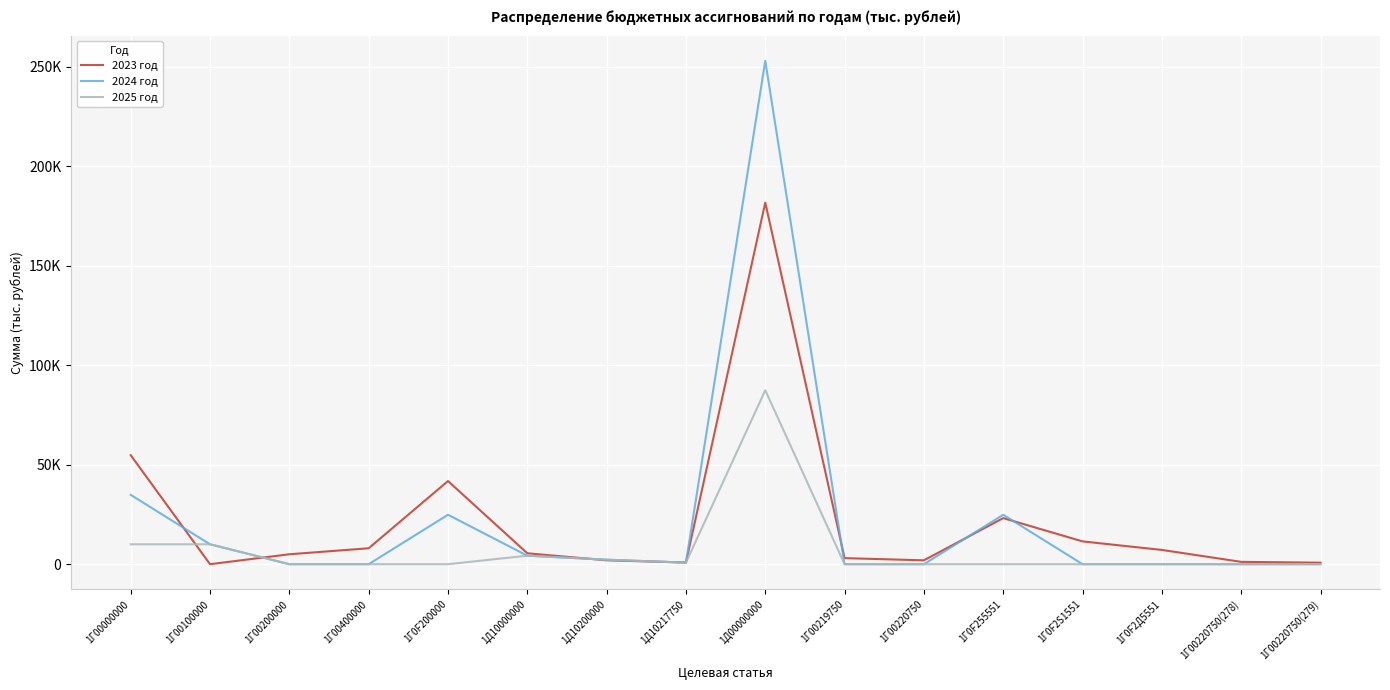

What are all the series names shown in the legend?

2023 год, 2024 год, 2025 год